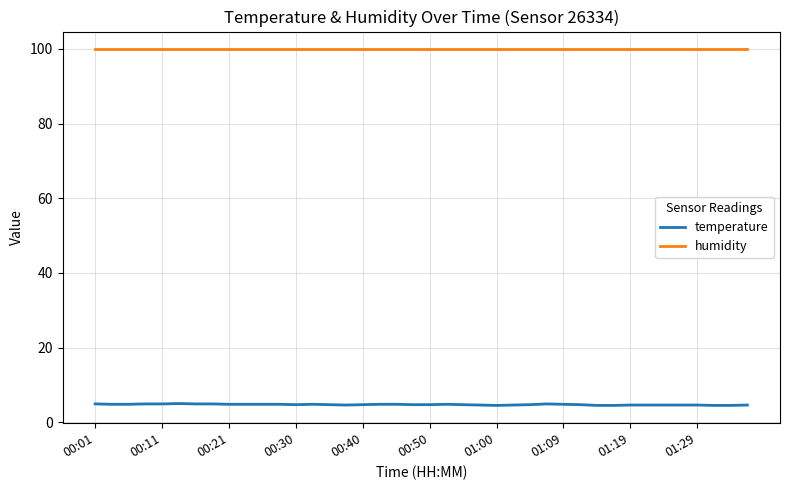

What is the maximum value shown in the chart?

99.9